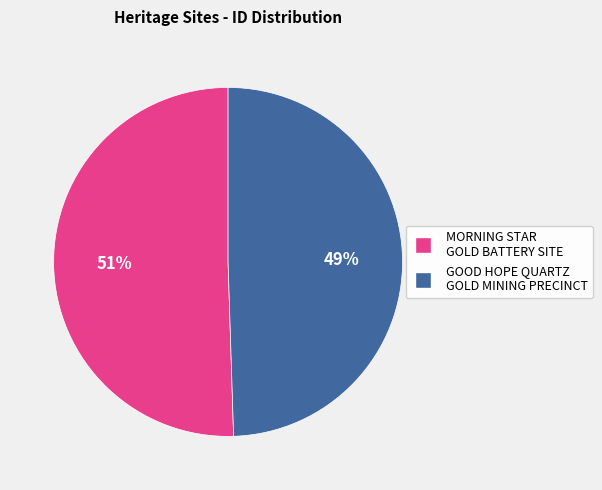

What percentage is the GOOD HOPE QUARTZ GOLD MINING PRECINCT slice, to the nearest percent?

49%